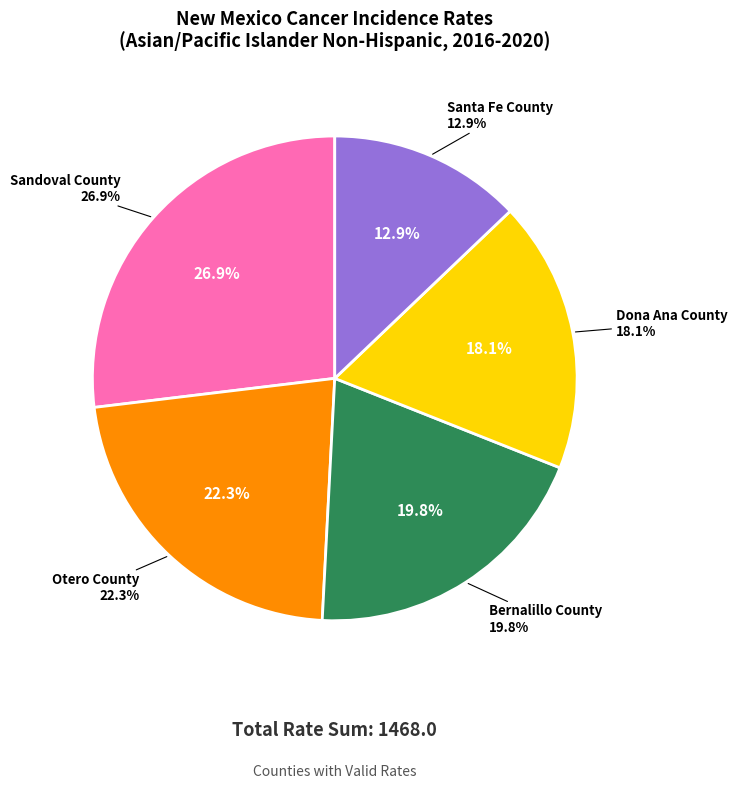

Which slice is the largest?

Sandoval County